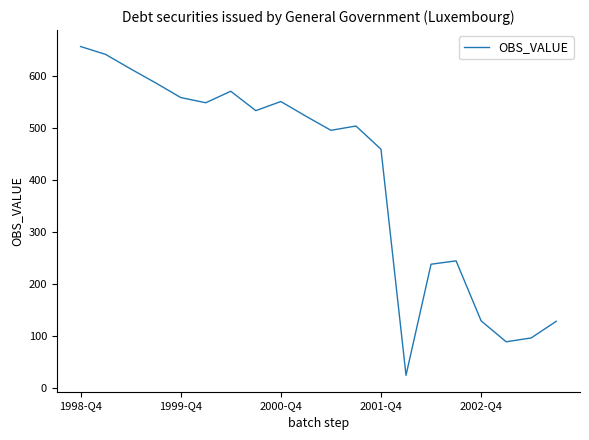

What is the greatest value displayed?

657.1